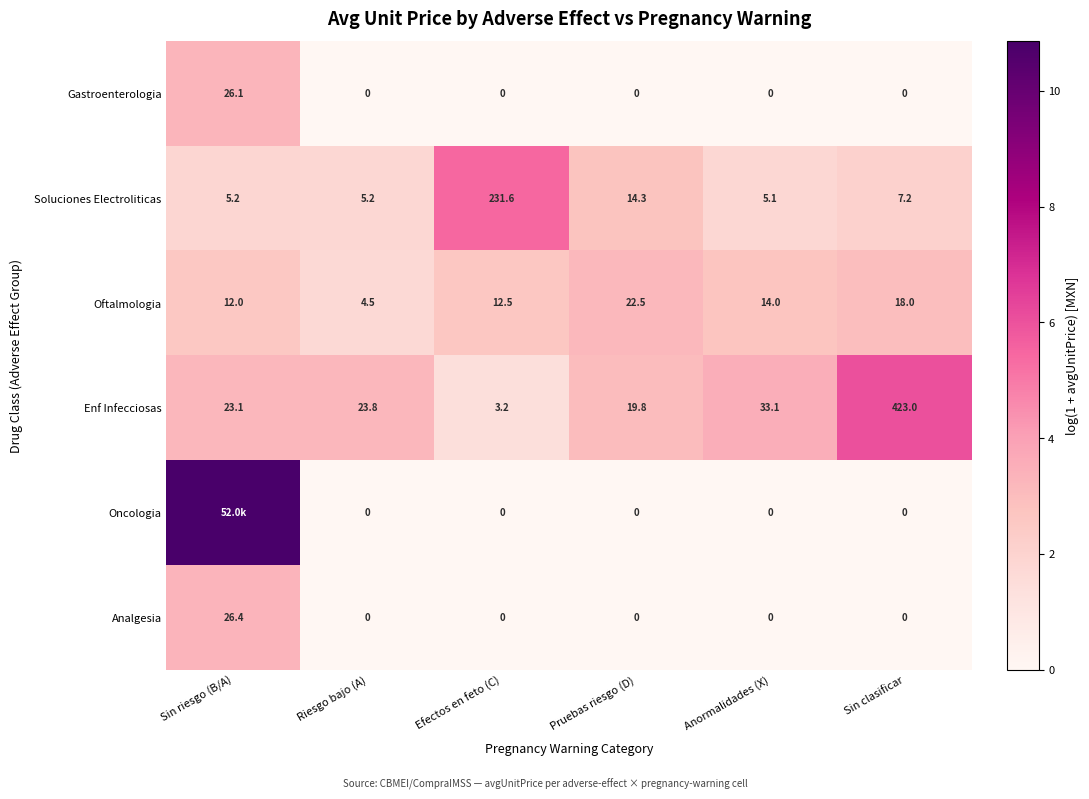

Between Efectos en feto (C) and Sin clasificar, which series saw the biggest shift?

Enf Infecciosas